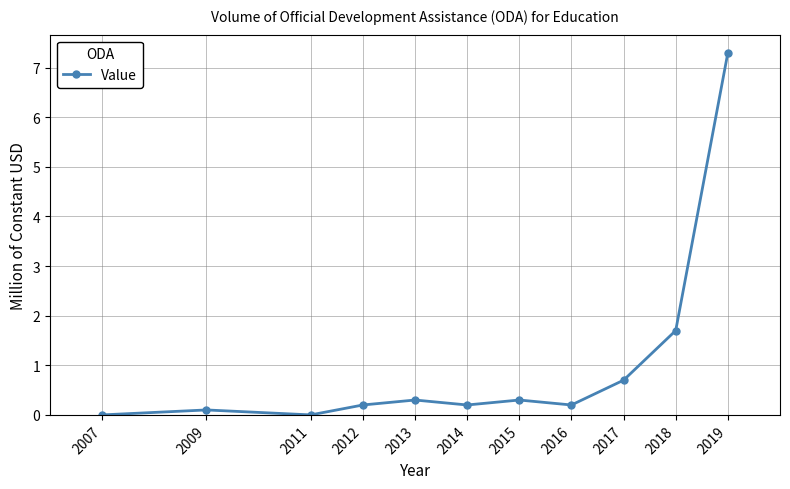

True or false: the data shows 0.3 at 2015.

True